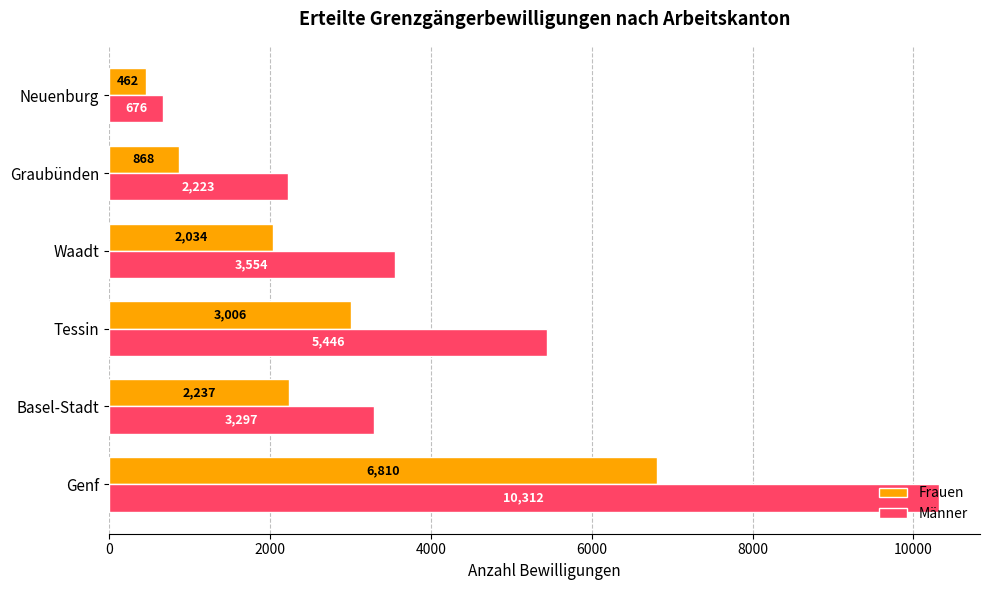

What is the difference between the highest and lowest values at Genf?

3502